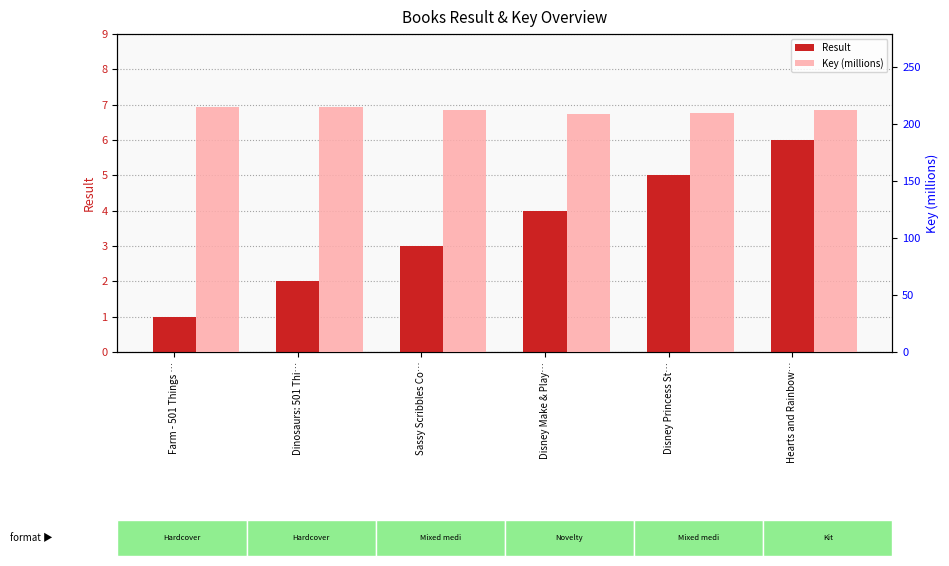

Which series has the largest total across all categories?

Key (millions)